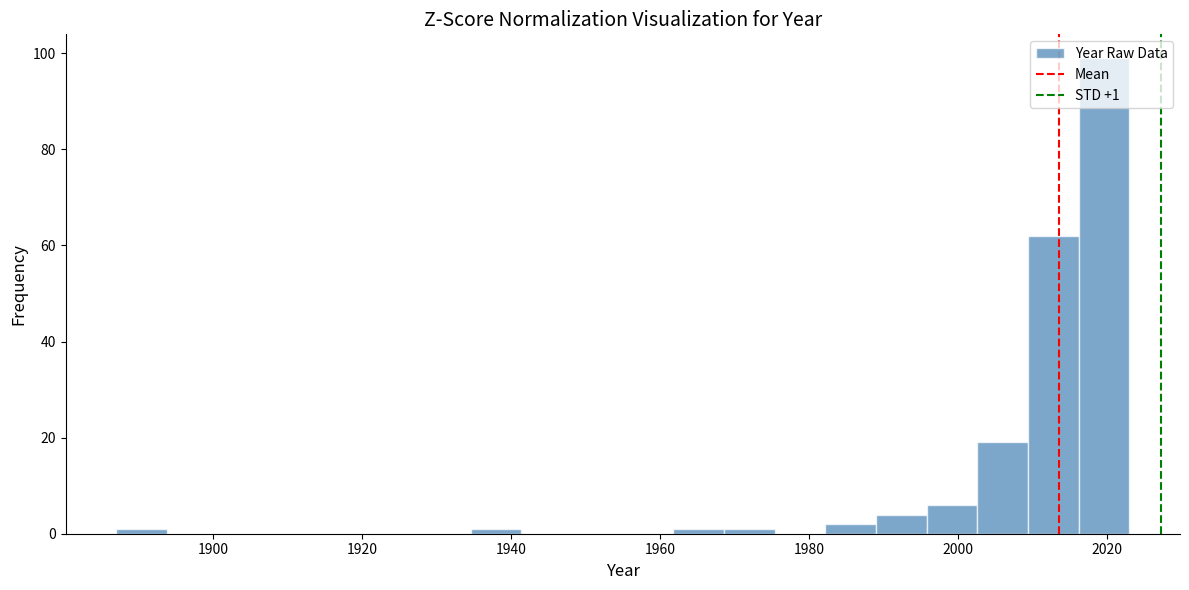

Read against the x-axis, roughly where is the centre of the tallest bar?

2020